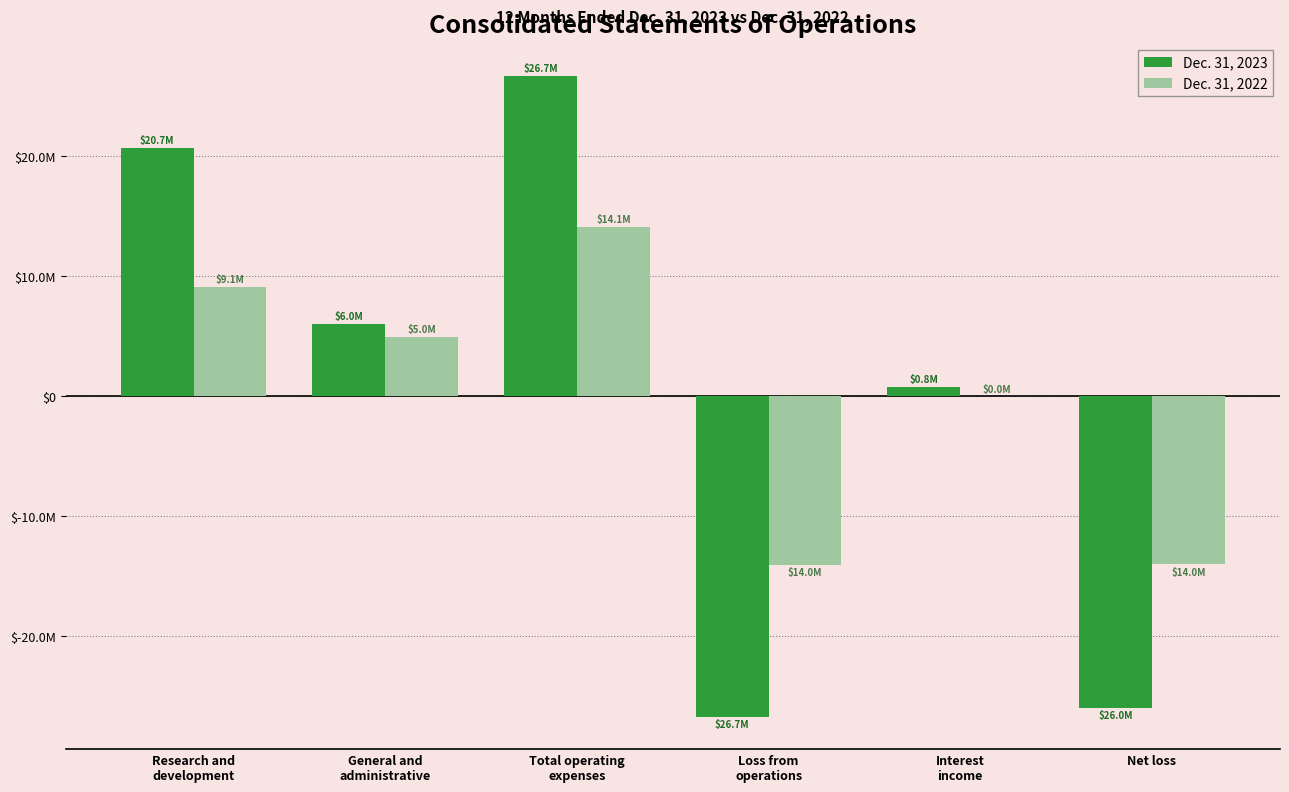

What is the label of the 6th bar from the right?

Research and
development